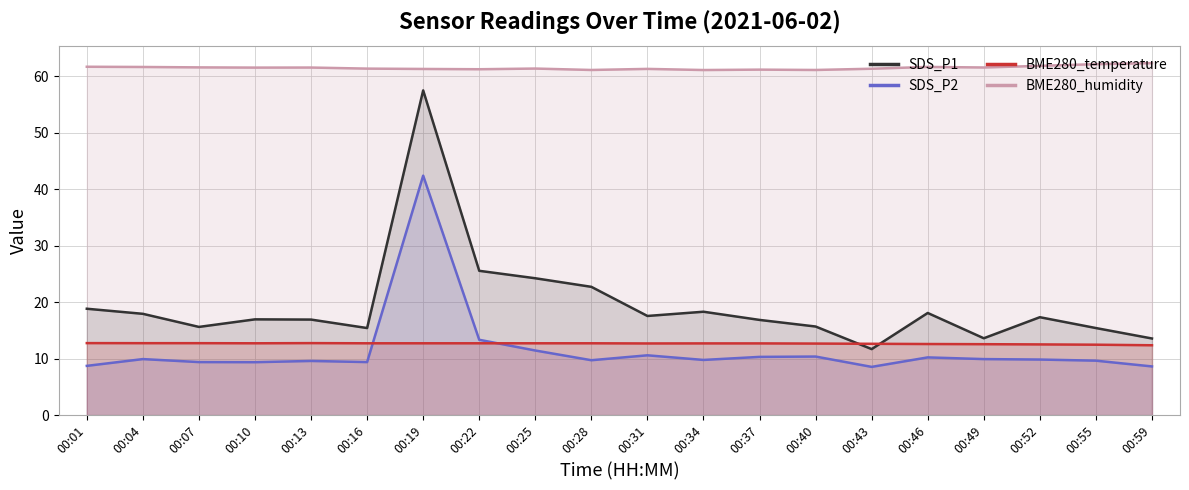

True or false: BME280_humidity and BME280_temperature intersect in this chart.

False